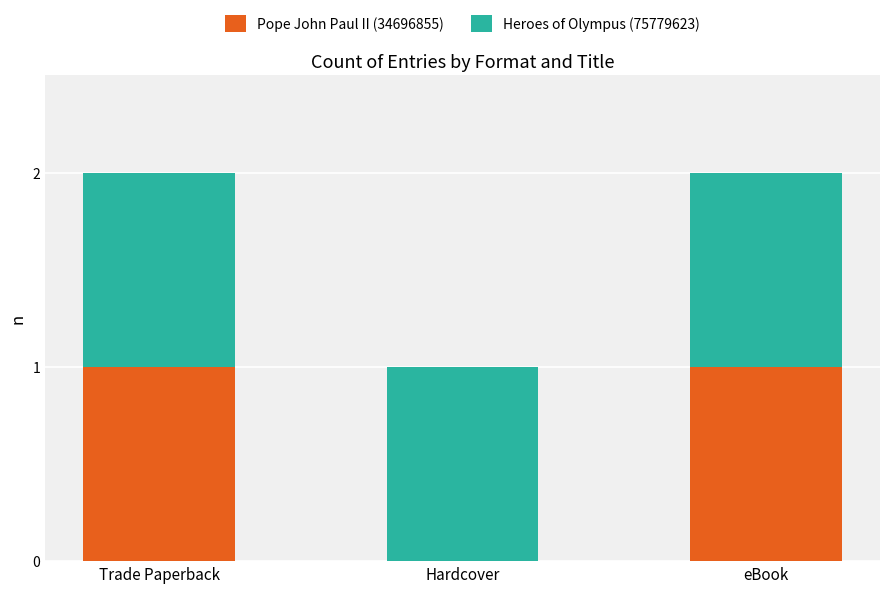

The Pope John Paul II (34696855) series shows 0 at Hardcover. True or false?

True